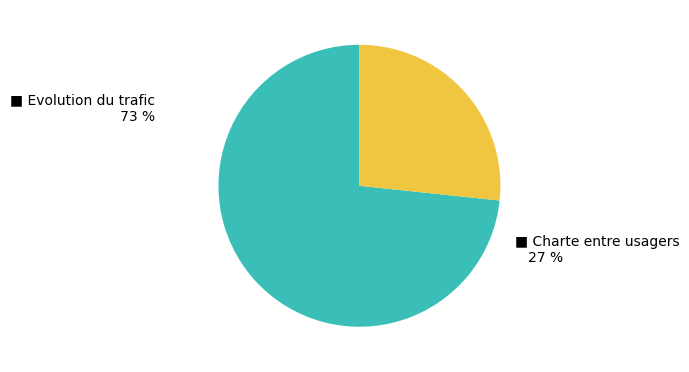

Does Statistiques - Charte entre usagers represent more than half of the total?

No